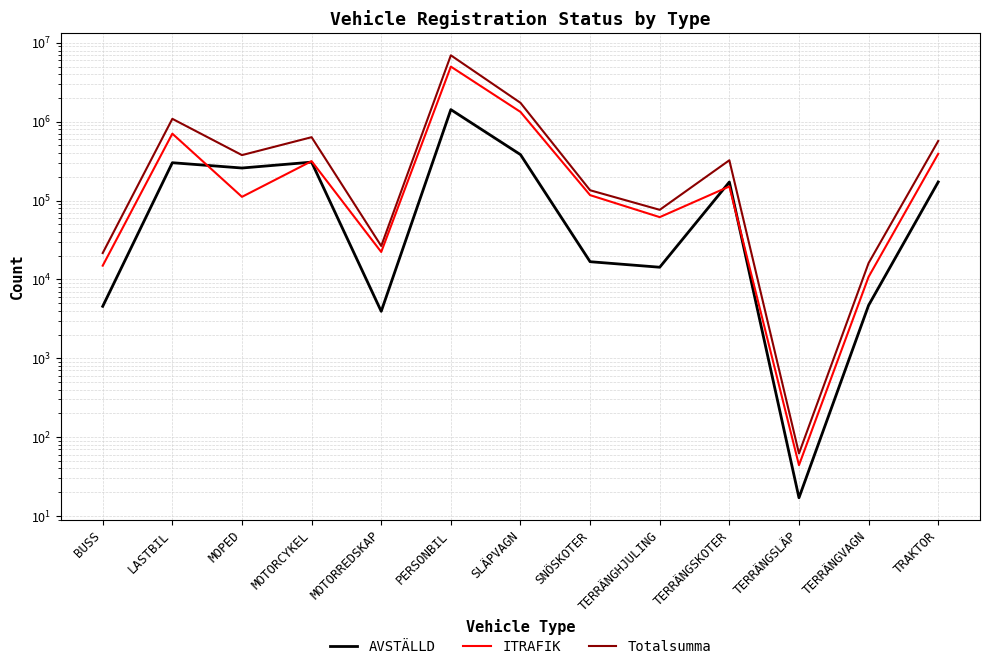

In Totalsumma, how many points are higher than both neighbors (excluding endpoints)?

4